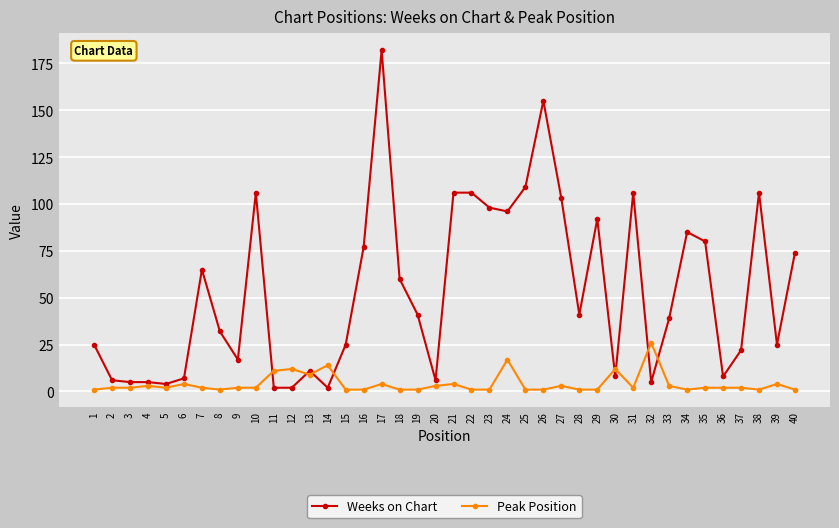

Rank the series by their average value, from highest to lowest.

Weeks on Chart, Peak Position